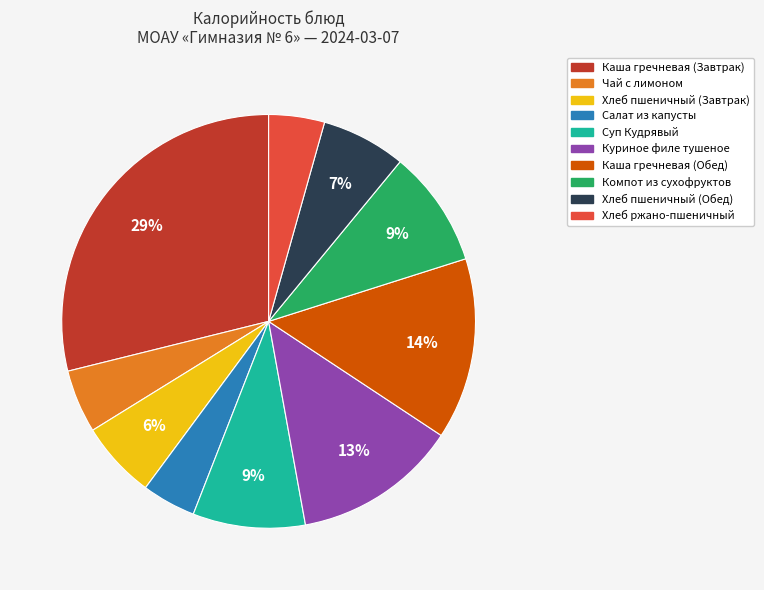

Does Суп Кудрявый account for over 50% of the chart?

No